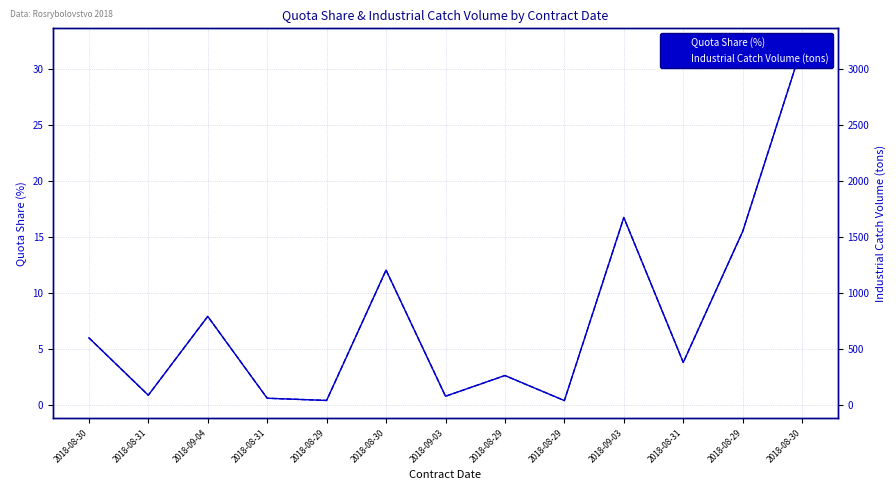

Where is the first local minimum for Quota Share (%)?

2018-08-31